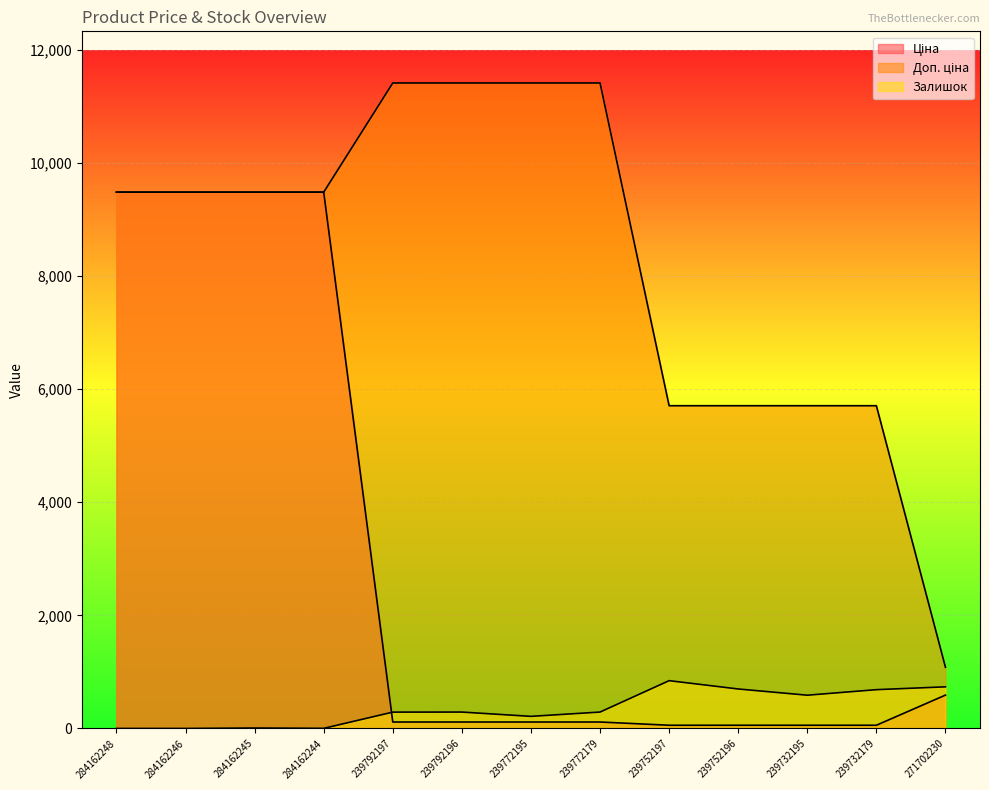

Rank the series by their maximum value, from lowest to highest.

Залишок, Ціна, Доп. ціна